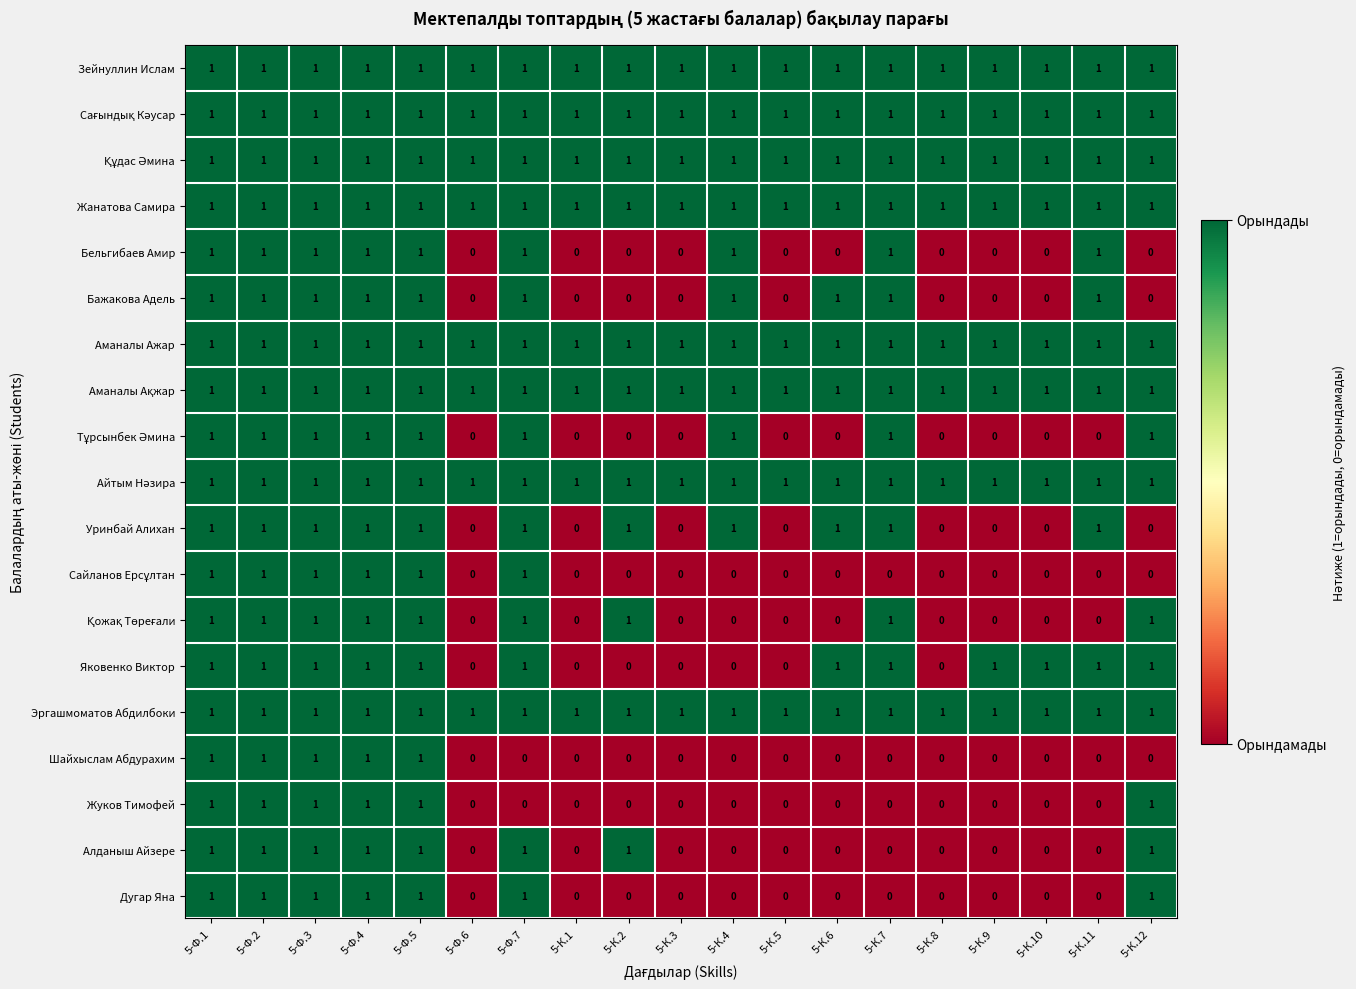

Is it true that Уринбай Алихан equals 0 at 5-К.8?

True